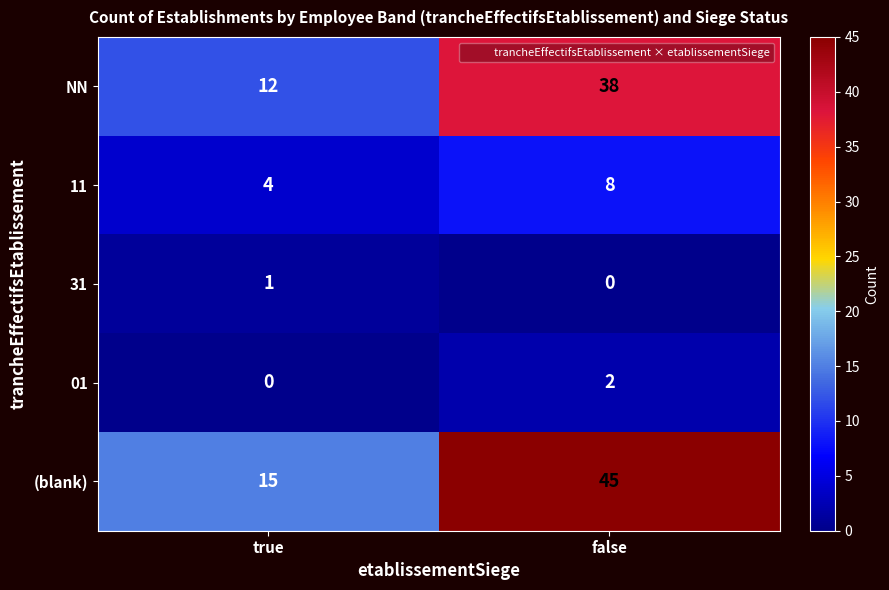

What is the total value across all series at true?

32